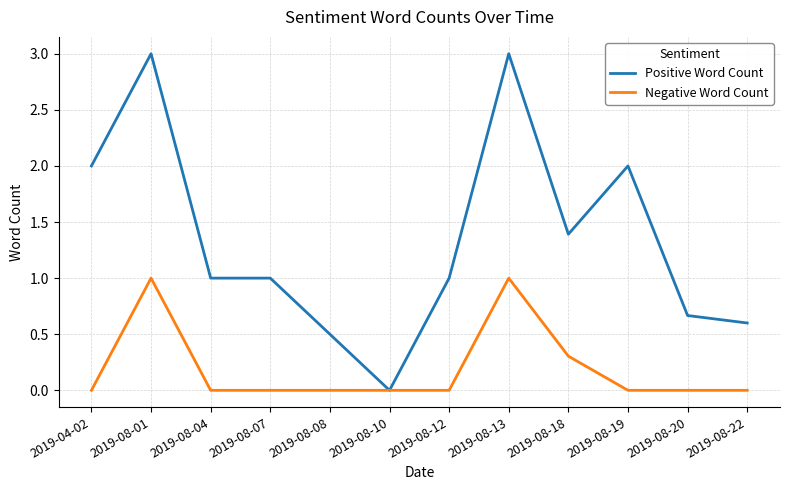

True or false: Positive Word Count has more than 0 points higher than both neighbors.

True